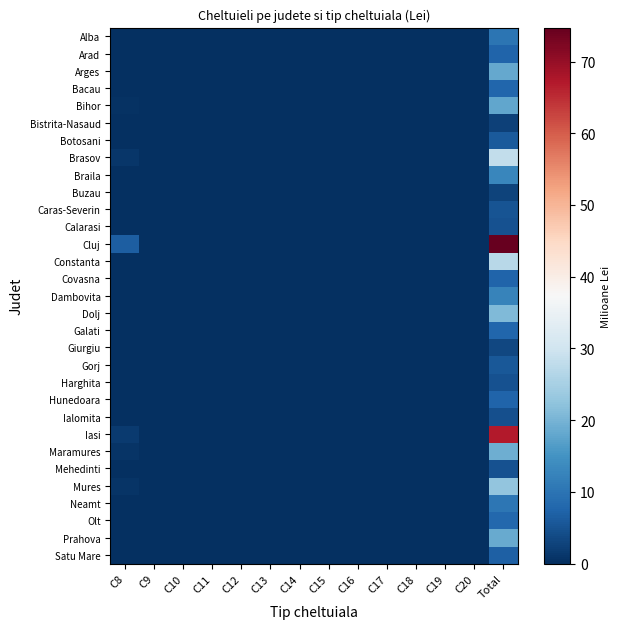

How many data points does each series have?

14